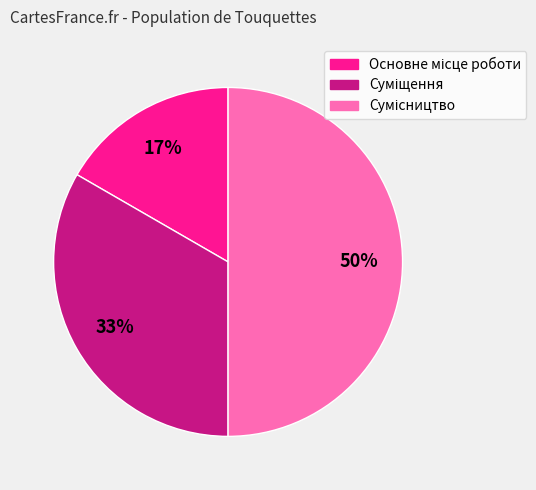

To the nearest percent, what is the difference between the largest and smallest slice percentages?

33%